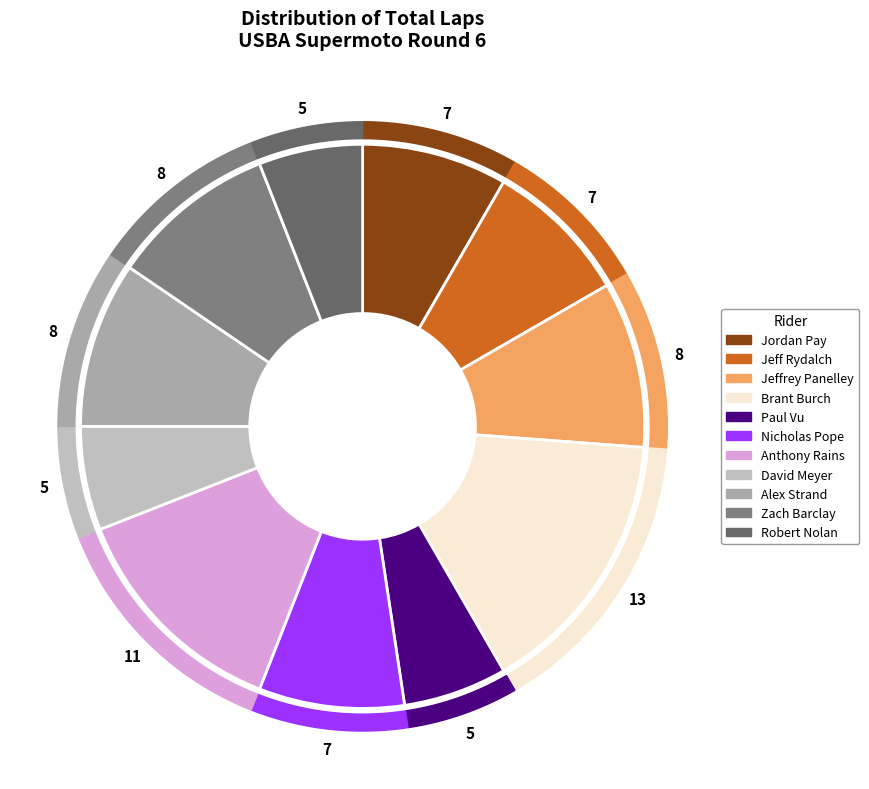

To the nearest percent, what percentage of the pie is David Meyer?

6%